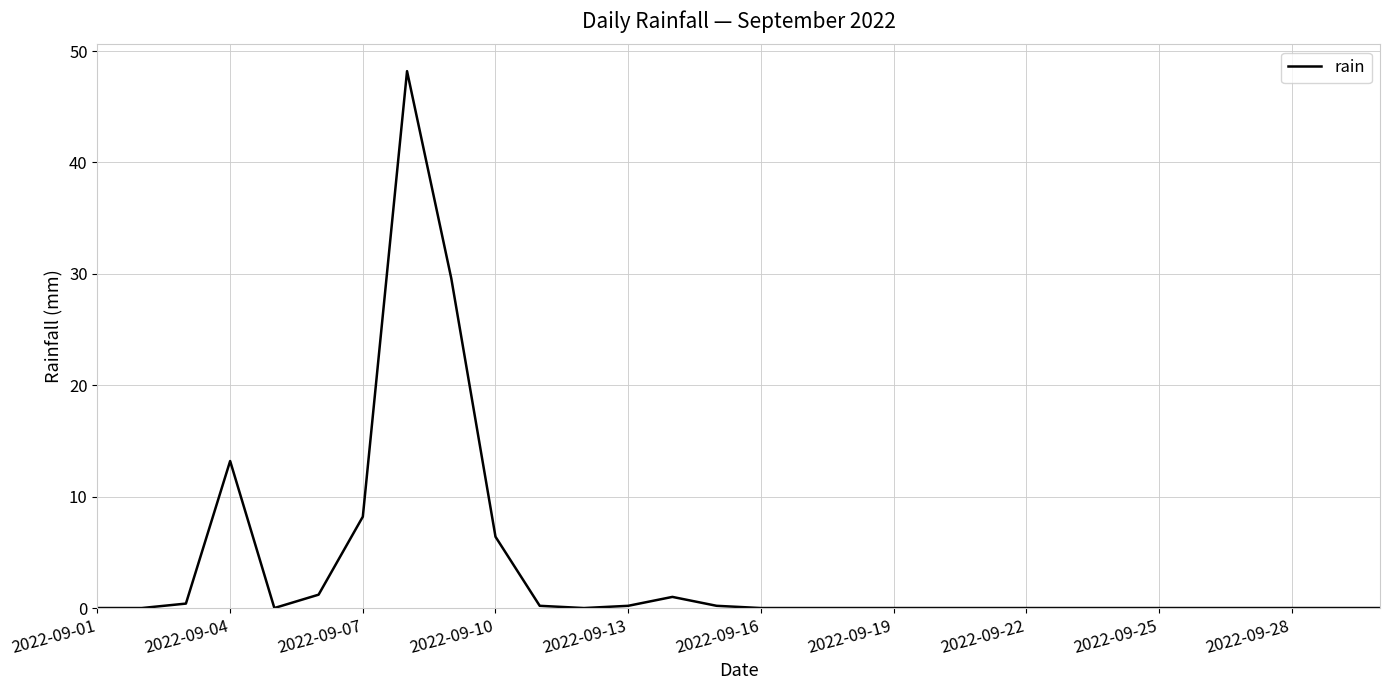

What is the difference between the maximum and minimum values?

48.2